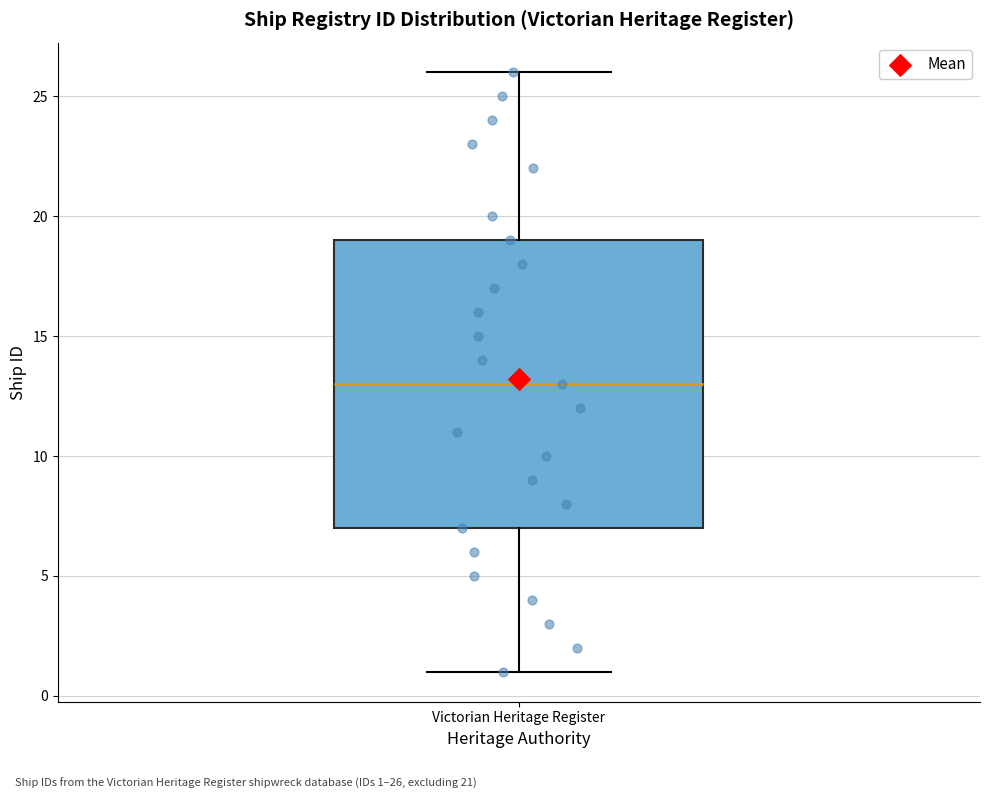

Read this box plot against the y-axis: the position of the median line, the range covered by the box, and the ends of both whiskers. The values are not printed on the chart, so give them approximately, as read against the axis.

median 13, box 7 to 19, whiskers 1 to 26